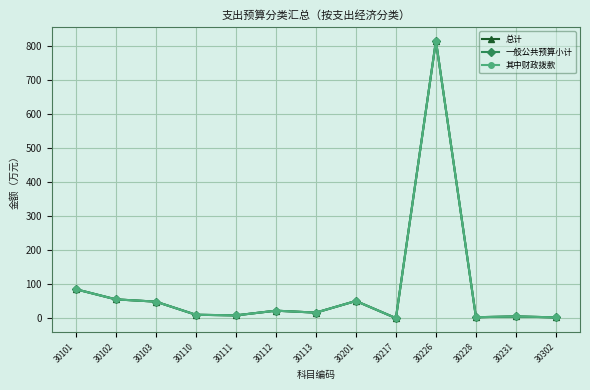

True or false: 总计 has more than 2 points higher than both neighbors.

True